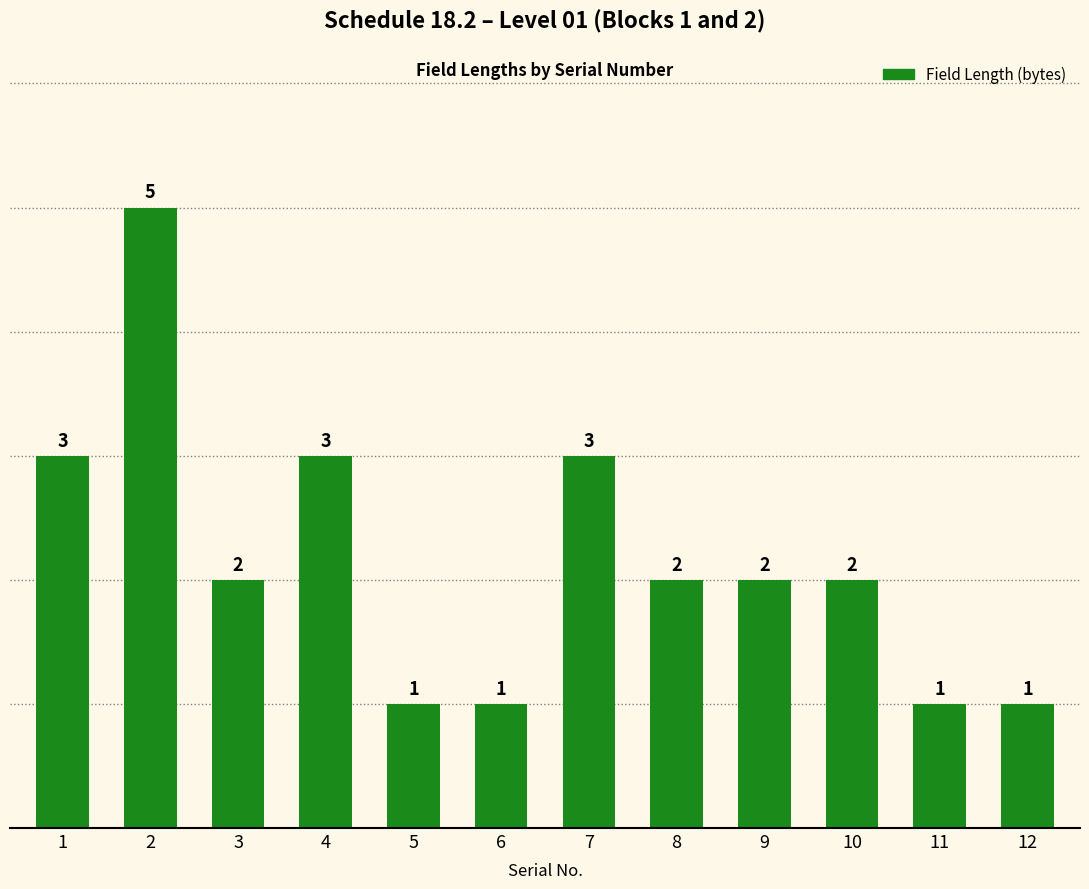

Approximately how many times larger is the value at 12 compared to 11?

1.0